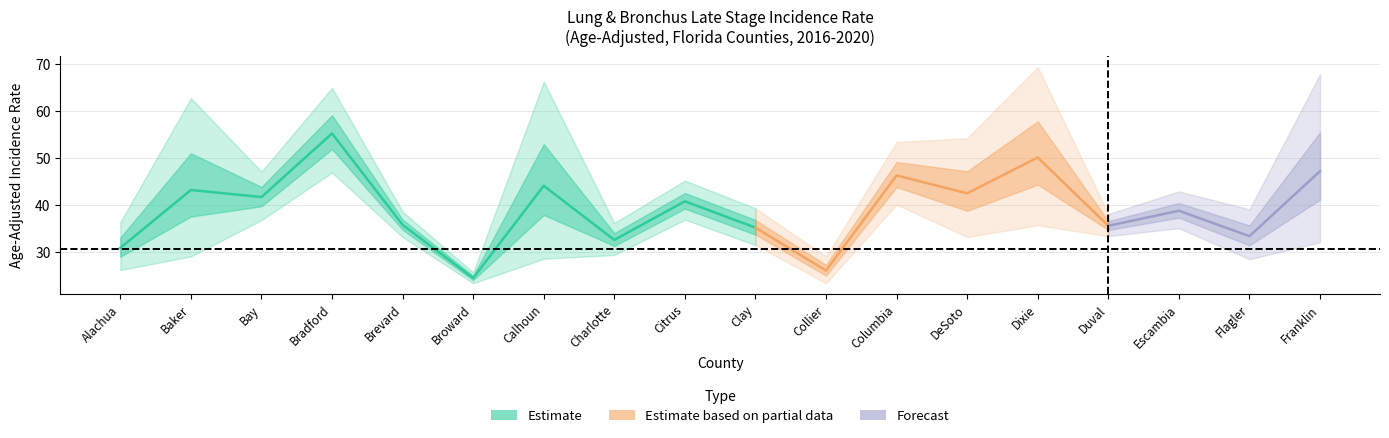

What is the spread (max minus min) of values at Bay?

10.3